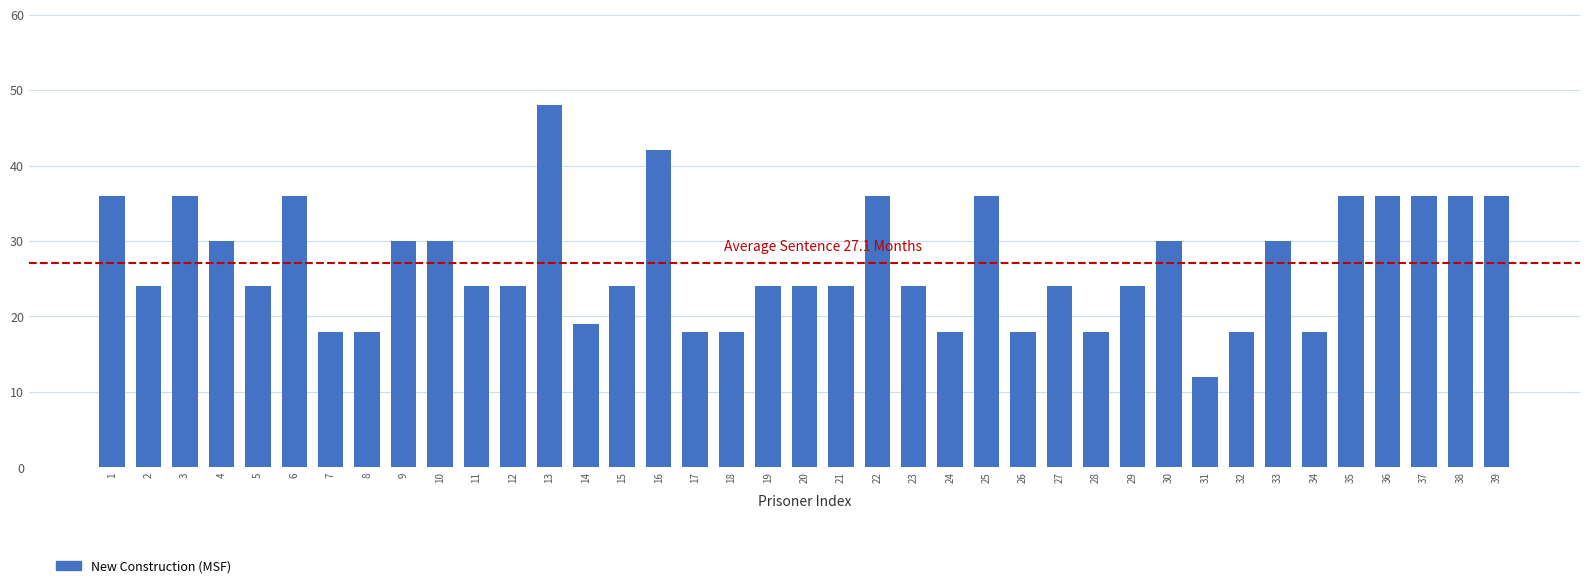

The value at 25 is 36. True or false?

True